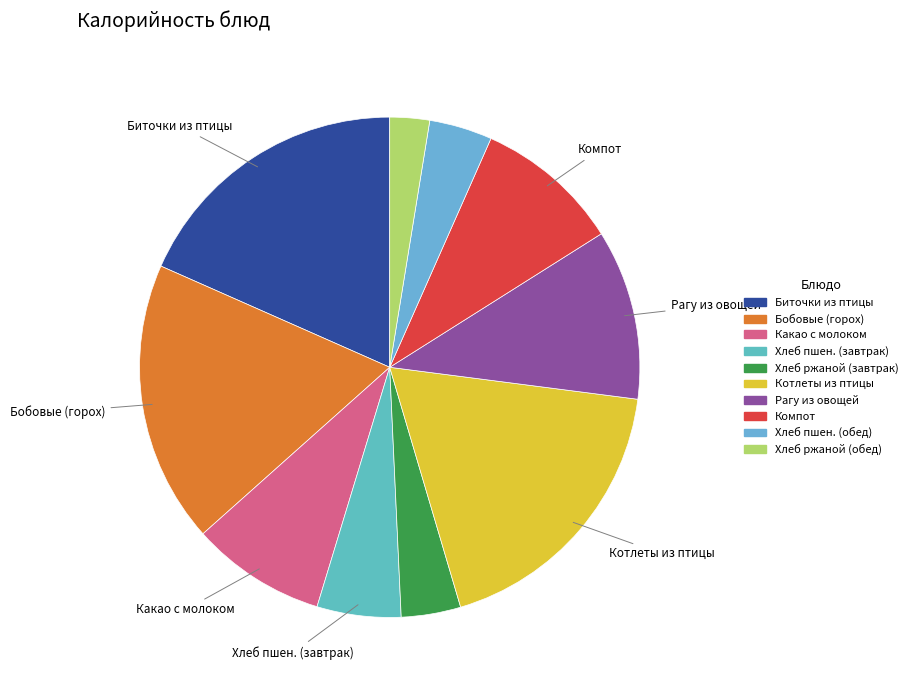

How many slices are in this pie chart?

10